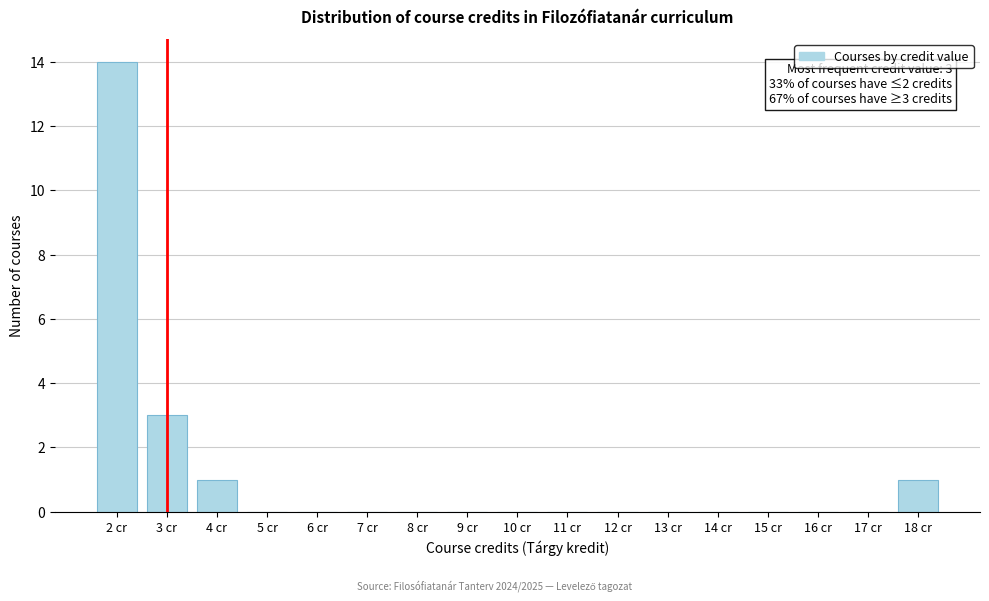

Which range on the x-axis has the tallest bar?

1.5 to 2.5